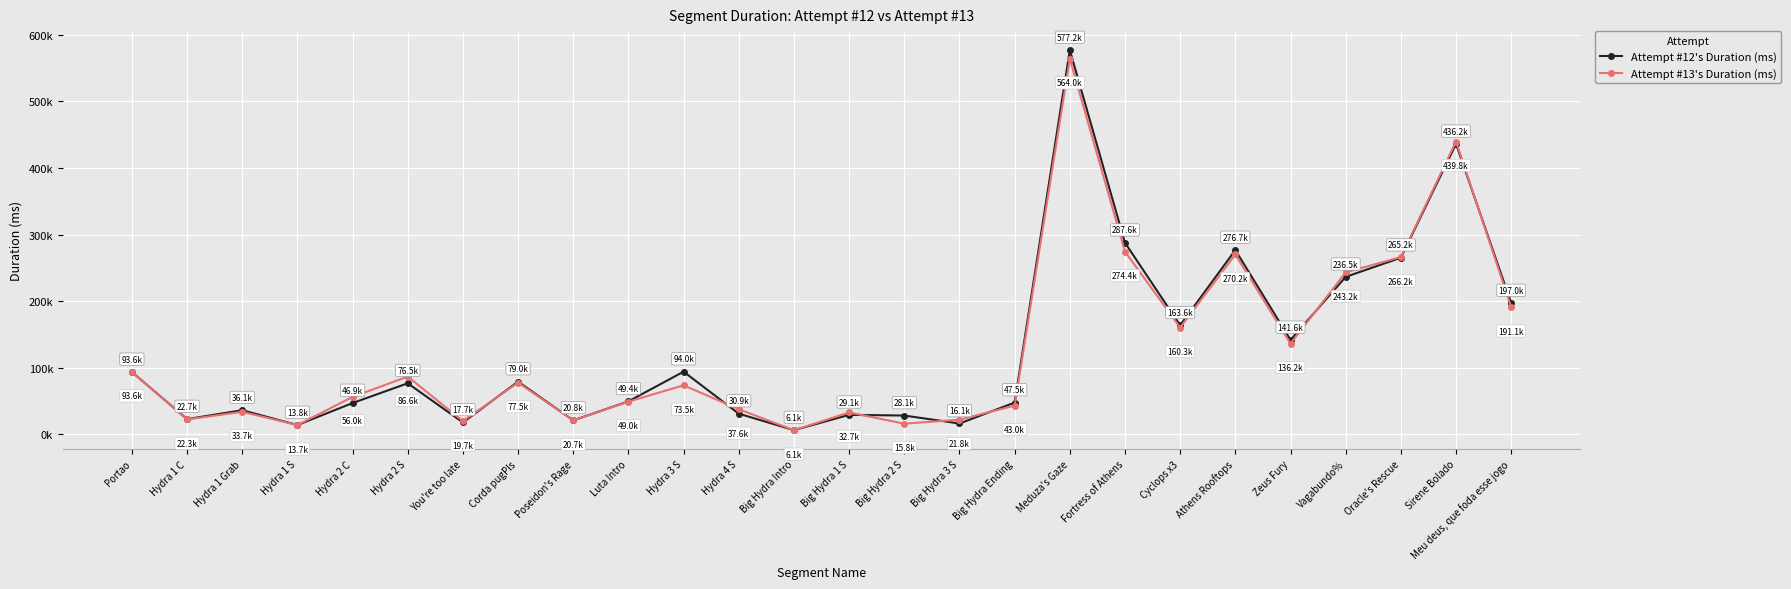

True or false: Attempt #13's Duration (ms) and Attempt #12's Duration (ms) intersect in this chart.

True